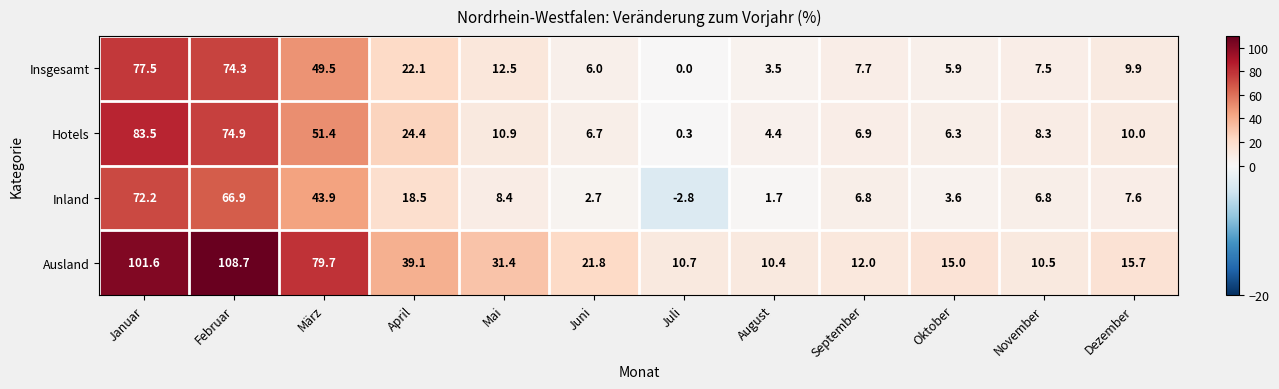

What is the sum of the Inland values at Dezember and Juli?

4.8